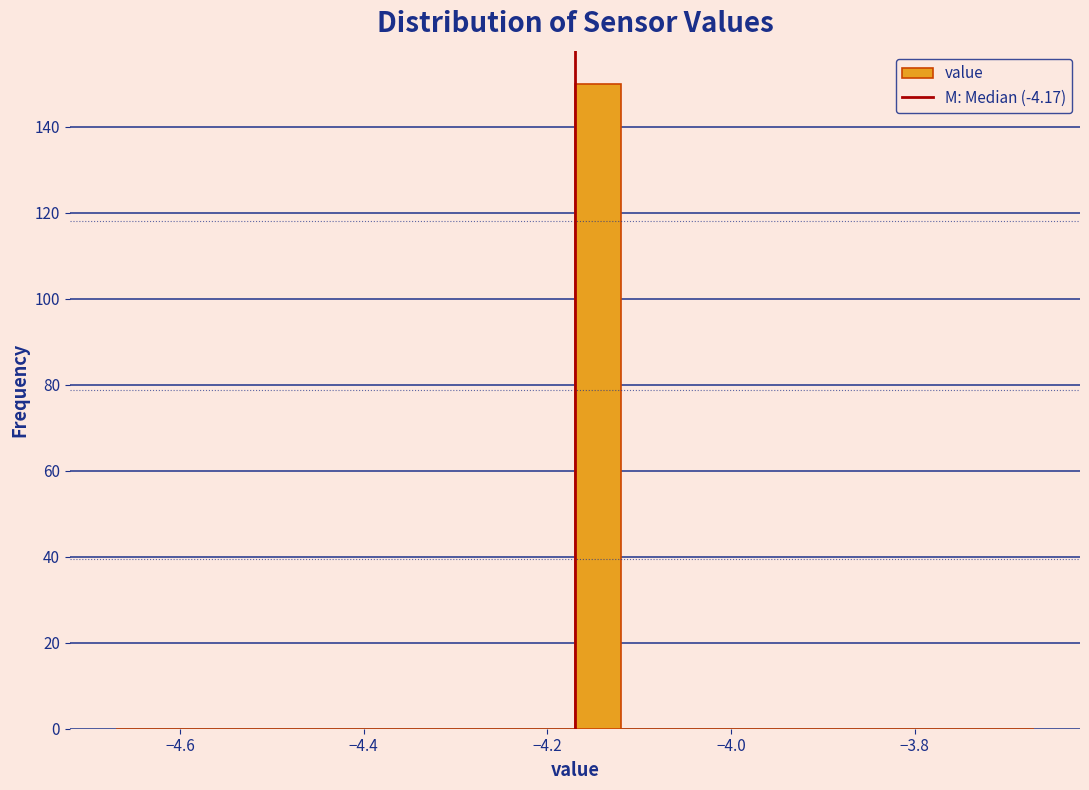

Read against the x-axis, roughly where is the centre of the tallest bar?

-4.14